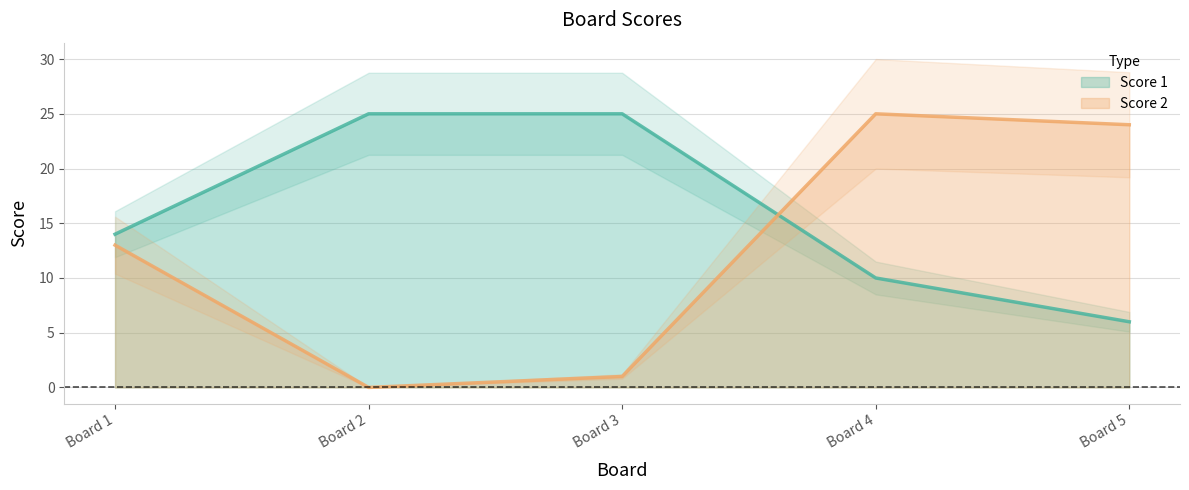

Reading left to right, extract all data points from this chart.

Score 1: 14	25	25	10	6
Score 2: 13	0	1	25	24